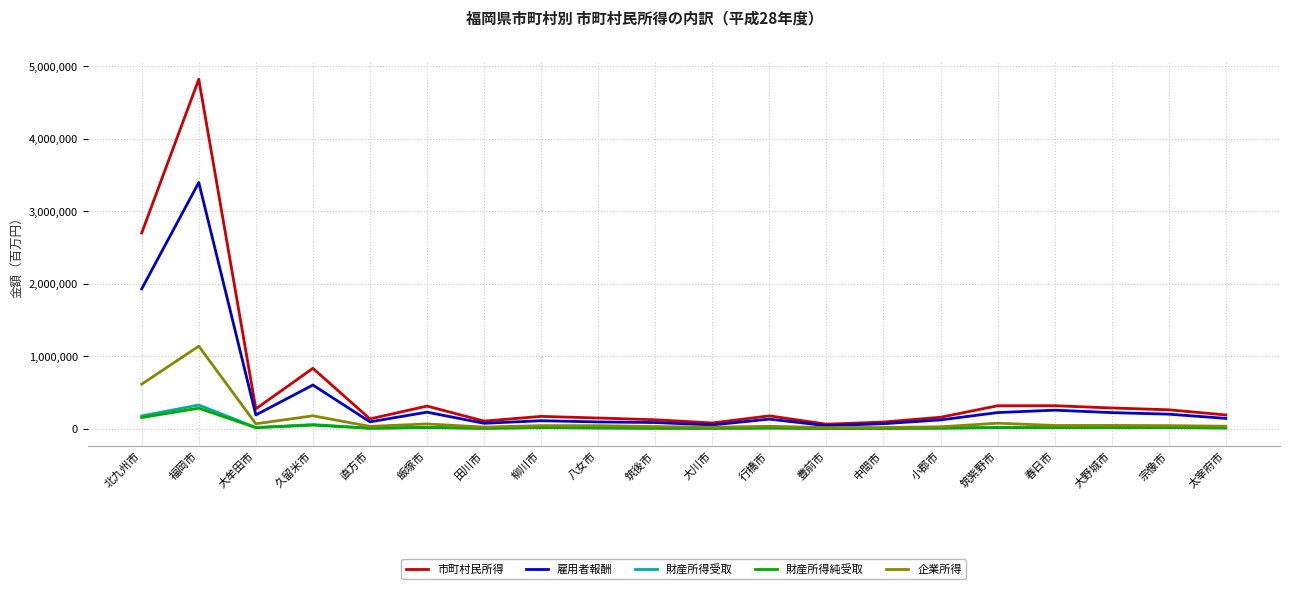

Which series has the largest range (max minus min)?

市町村民所得